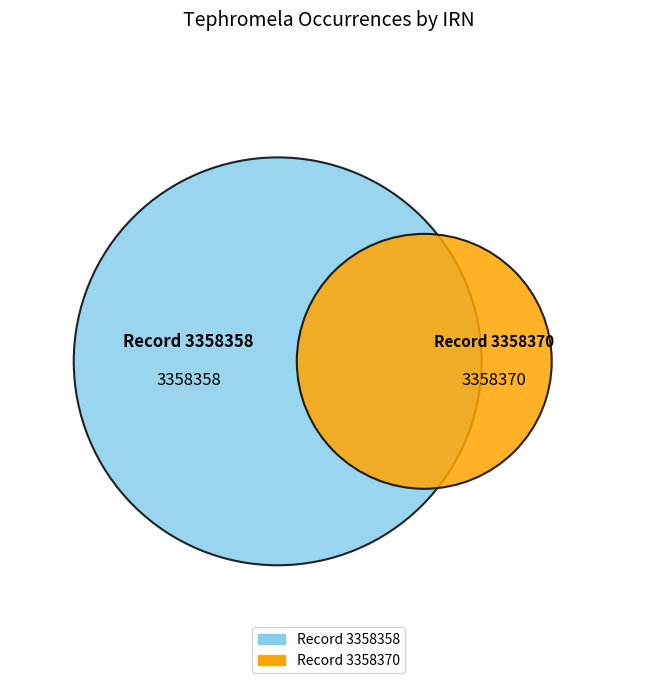

Is it true that eba04560-f86f-4461-bd5d-7c61b1c8b7c9 is 63% of the pie?

False